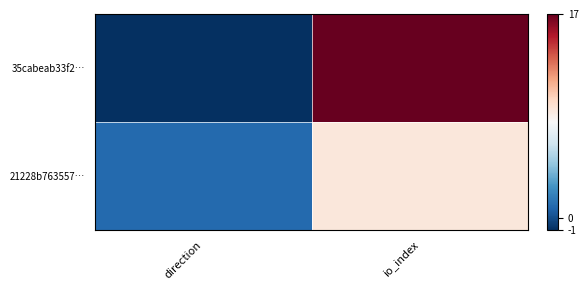

Reading right to left, extract all data points from this chart.

35cabeab33f2…: io_index=17	direction=-1
21228b763557…: io_index=9	direction=1